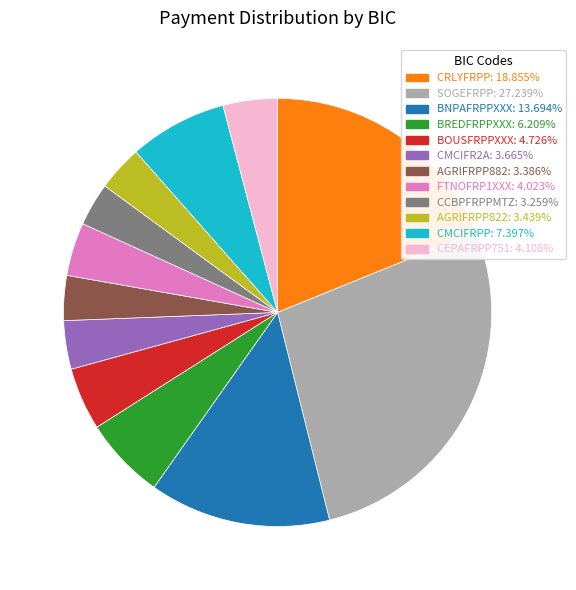

What is the ratio of the value at AGRIFRPP822 to the value at FTNOFRP1XXX?

0.9